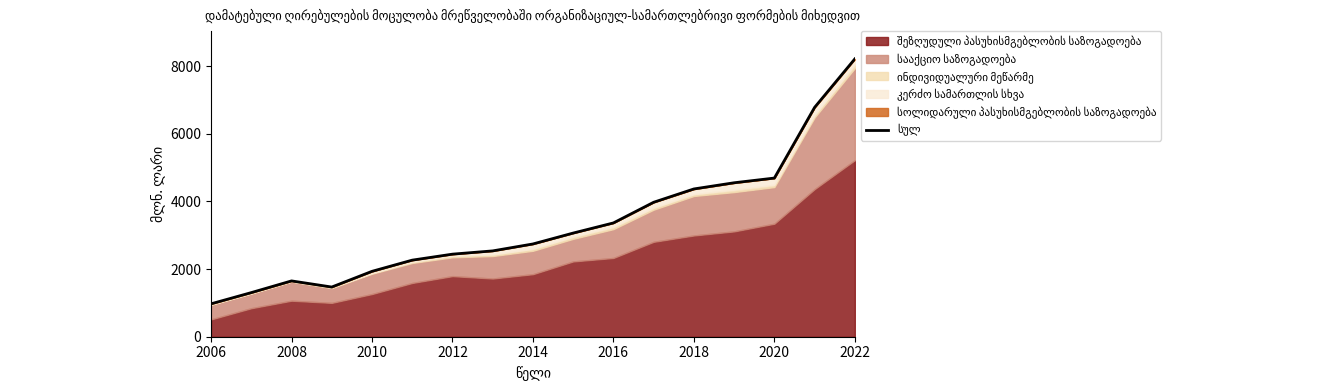

The chart shows a value of 3681.2 at 2014. True or false?

False